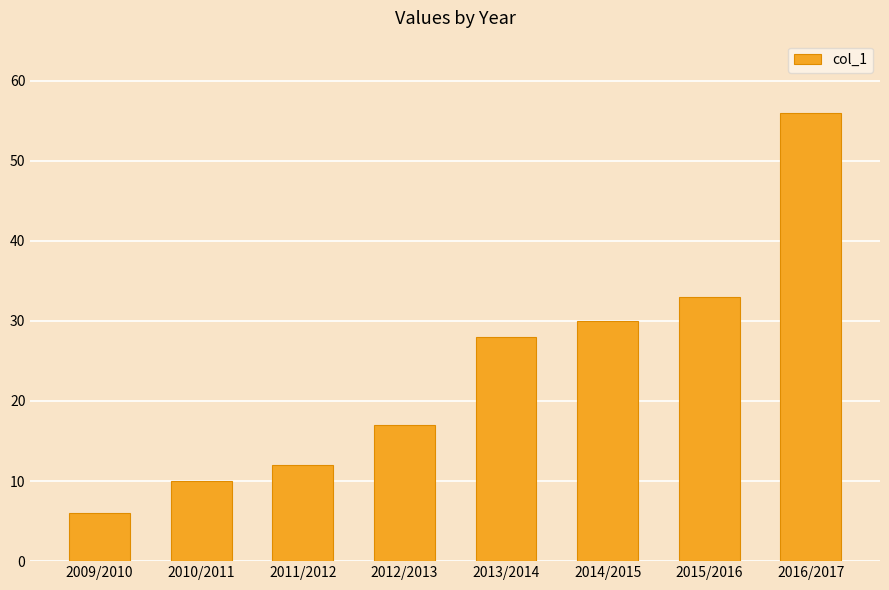

The chart shows a value of 2 at 2009/2010. True or false?

False